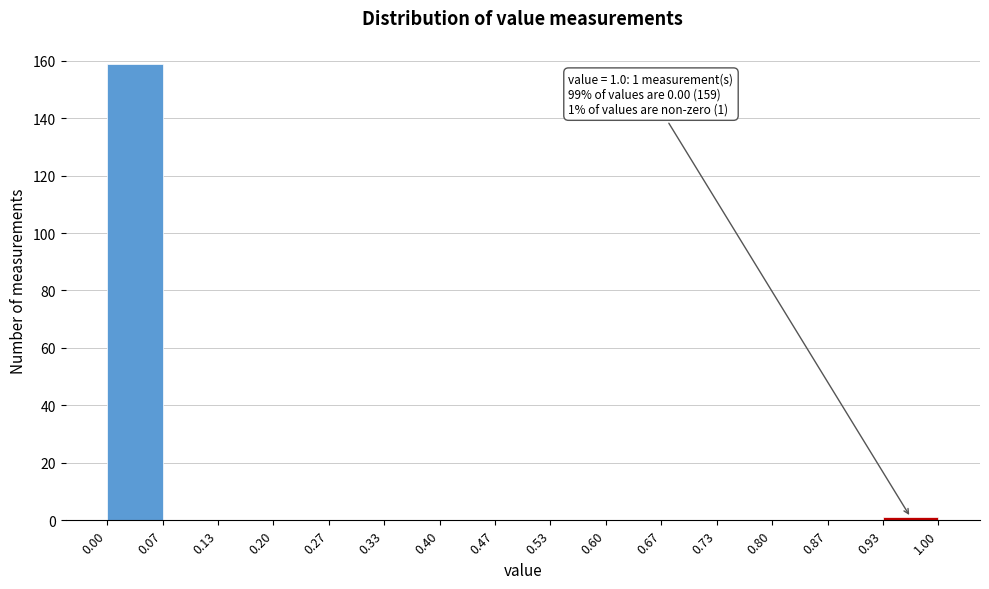

Which range on the x-axis has the tallest bar?

0.00 to 0.07